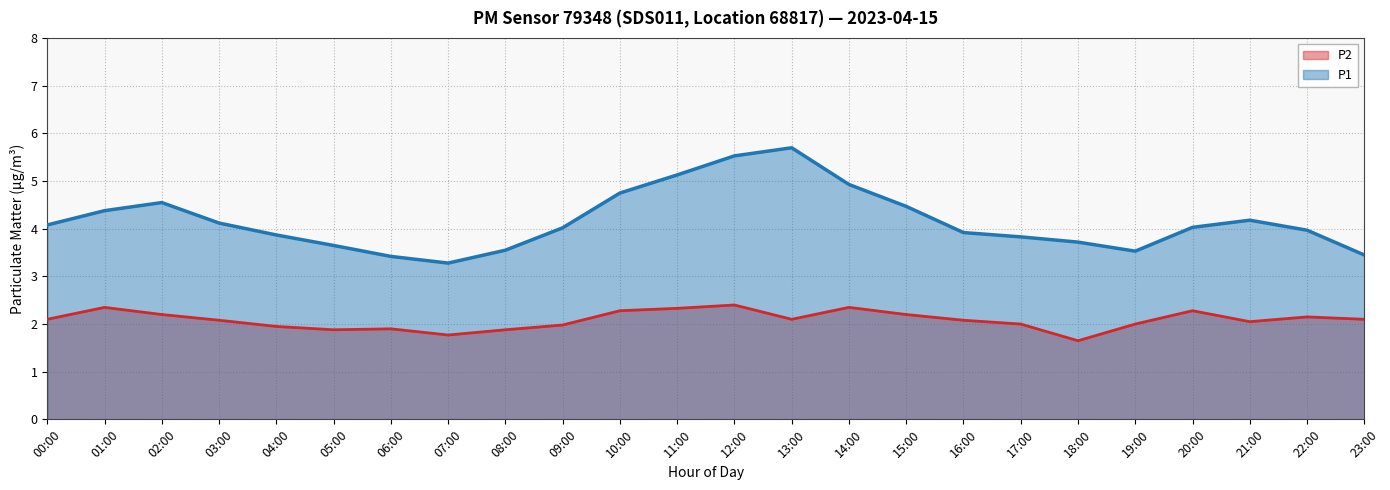

What is the smallest value displayed?

1.6